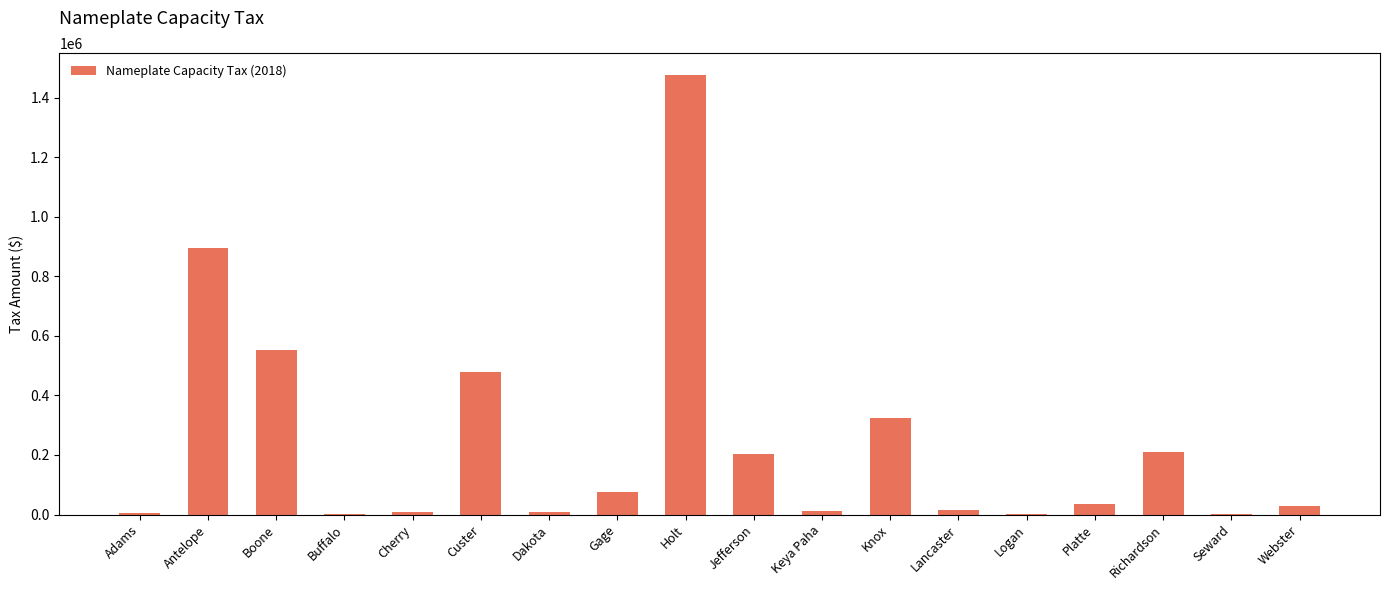

At which category does the chart reach its peak across all series?

Holt